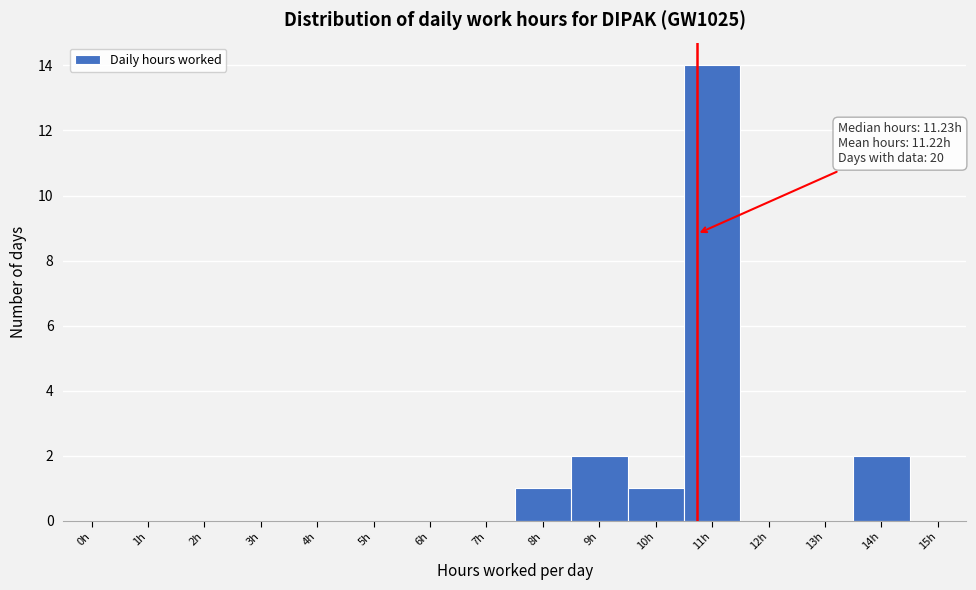

Reading left to right, what are all the values shown in this chart?

0h=0	1h=0	2h=0	3h=0	4h=0	5h=0	6h=0	7h=0	8h=1	9h=2	10h=1	11h=14	12h=0	13h=0	14h=2	15h=0